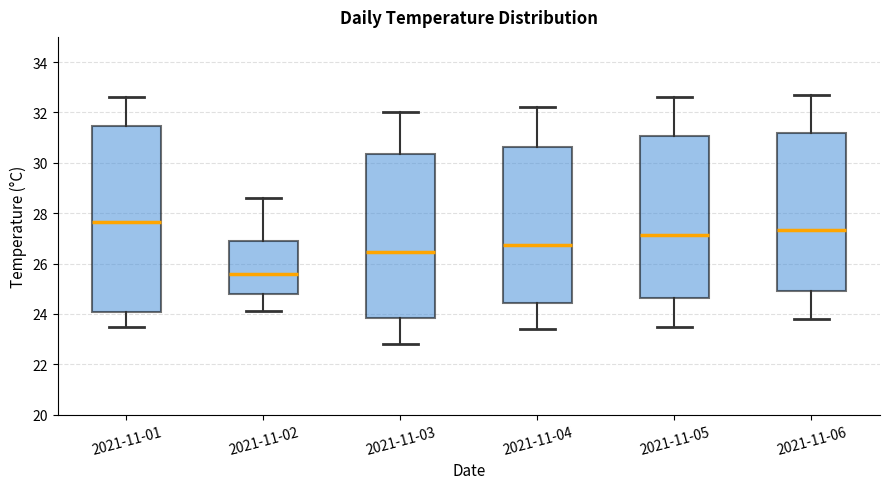

Reading left to right, transcribe this box plot: for each box, give where its median line is, the range the box spans, and where its two whiskers end, as read against the y-axis. The values are not printed on the chart, so give them approximately, as read against the axis.

2021-11-01: median 27.6, box 24.0 to 31.4, whiskers 23.6 to 32.6
2021-11-02: median 25.6, box 24.8 to 27.0, whiskers 24.2 to 28.6
2021-11-03: median 26.4, box 23.8 to 30.4, whiskers 22.8 to 32.0
2021-11-04: median 26.8, box 24.4 to 30.6, whiskers 23.4 to 32.2
2021-11-05: median 27.2, box 24.6 to 31.0, whiskers 23.6 to 32.6
2021-11-06: median 27.4, box 25.0 to 31.2, whiskers 23.8 to 32.8